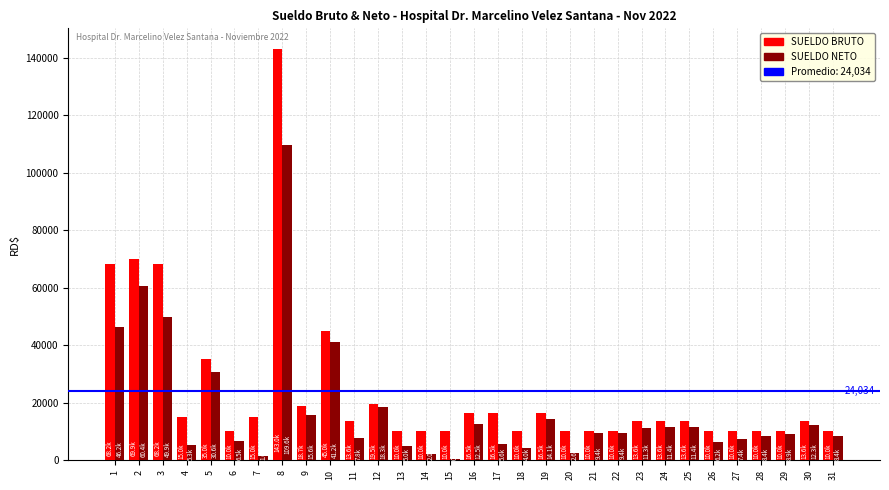

What is the lowest value of the SUELDO BRUTO series?

10000.0